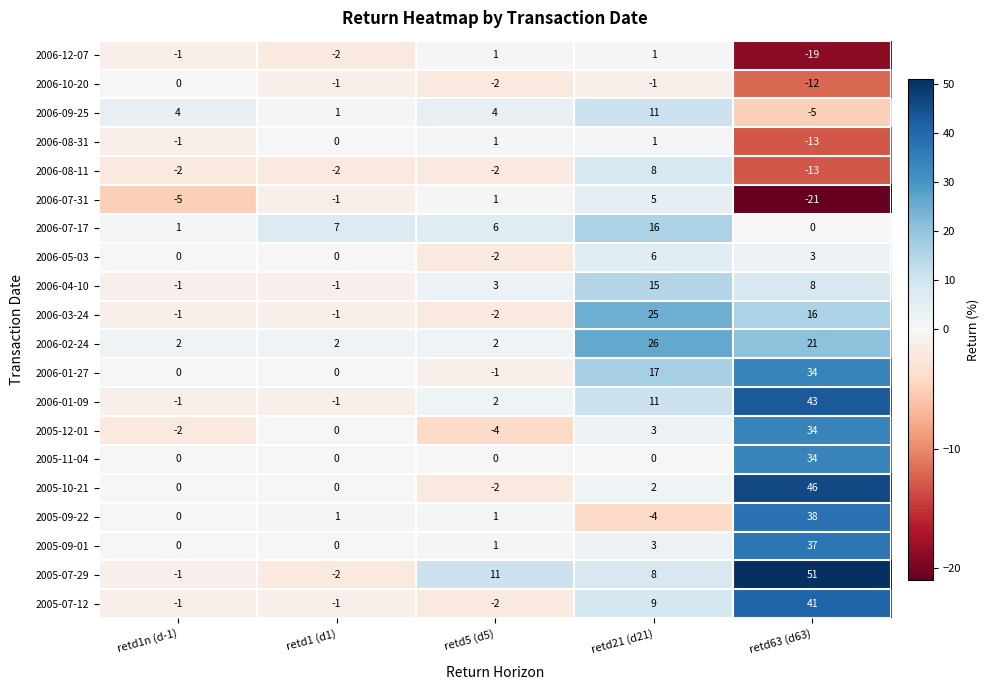

At which label is 2005-12-01 closest to 15?

retd21 (d21)